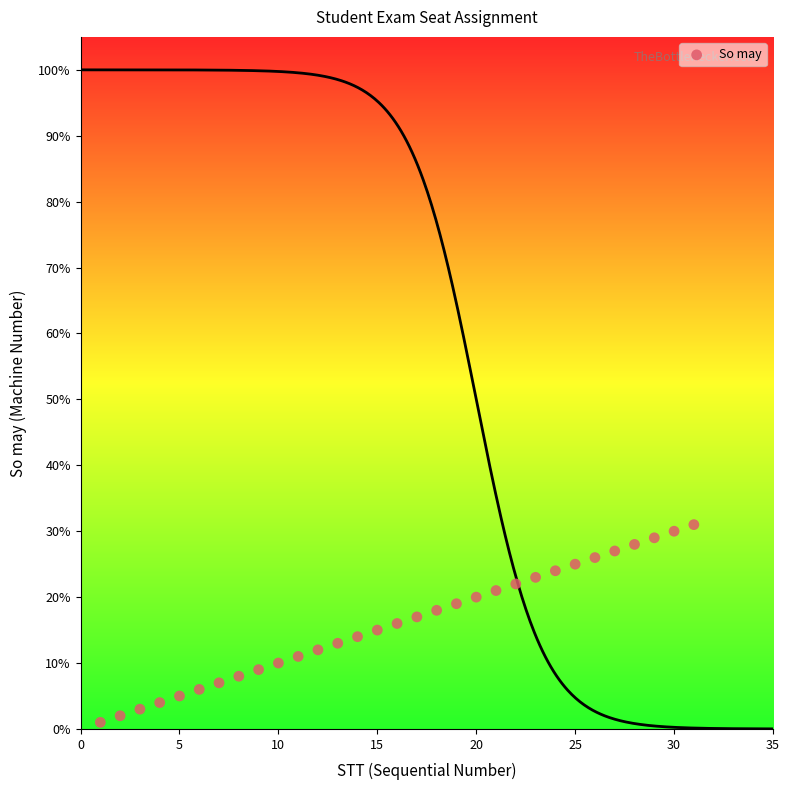

What is the range of X values (max minus min)?

30